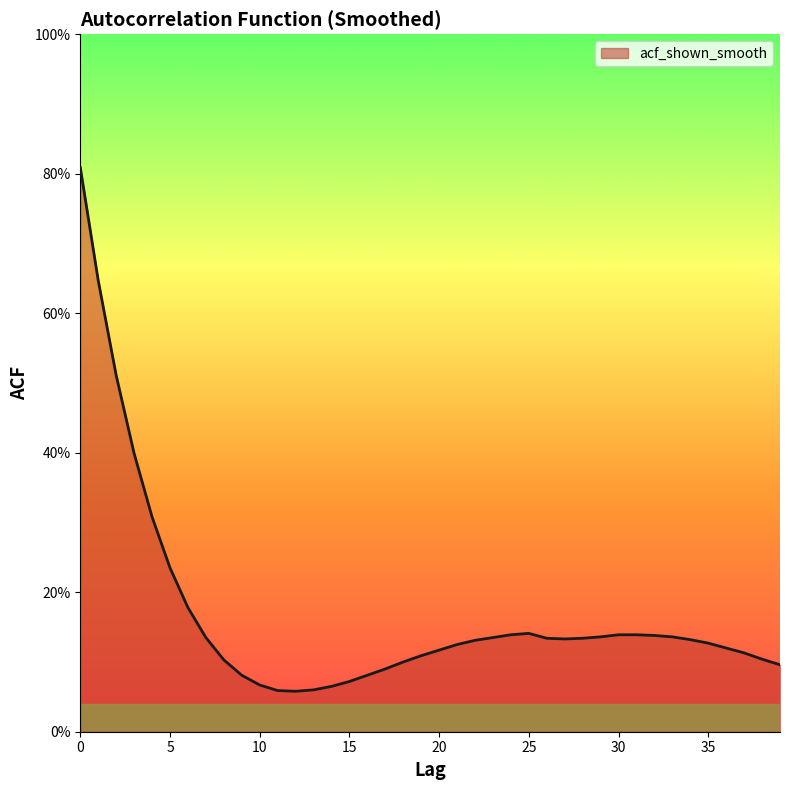

Does the chart display data point markers on the line(s)?

No